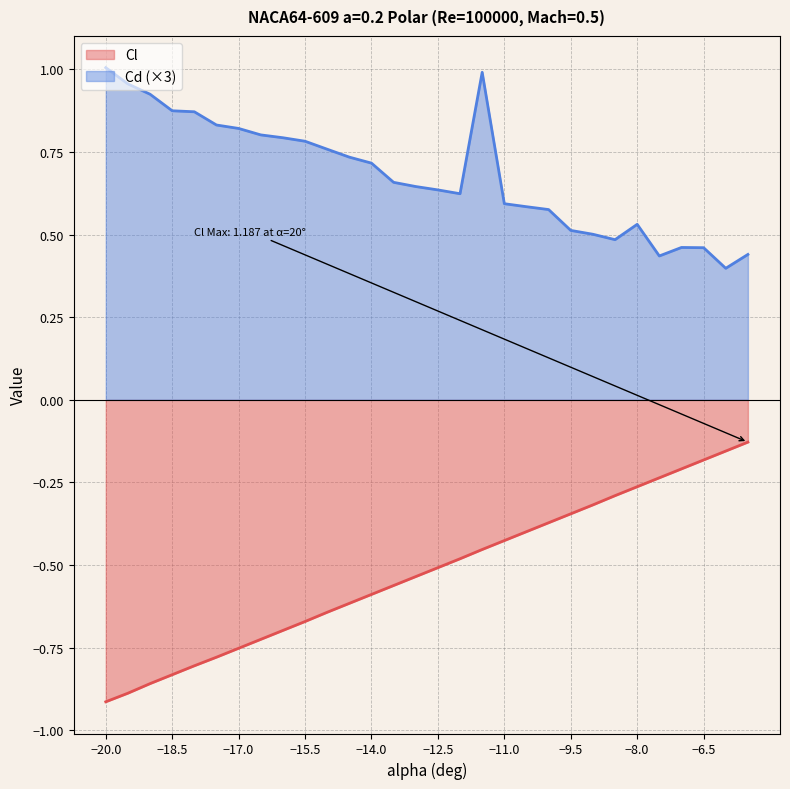

True or false: Cd and Cl cross at least once.

False